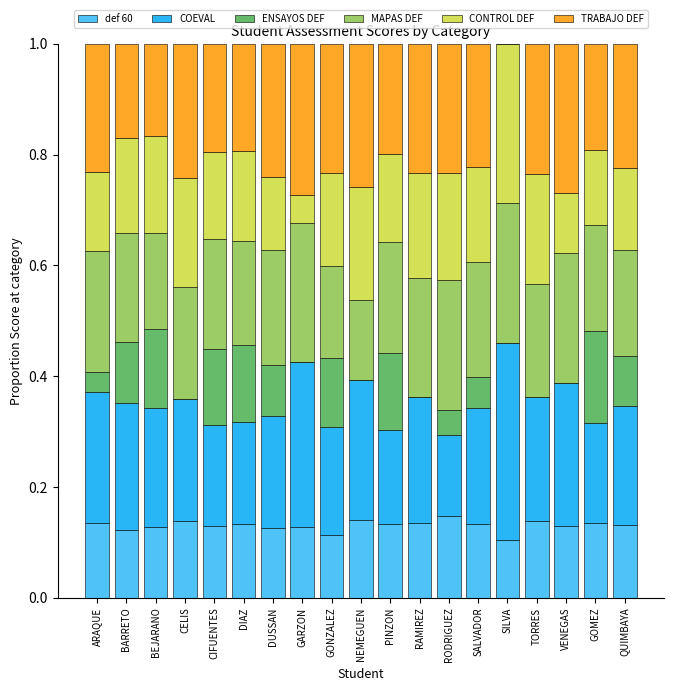

What is the total value across all series at CIFUENTES?

1.0